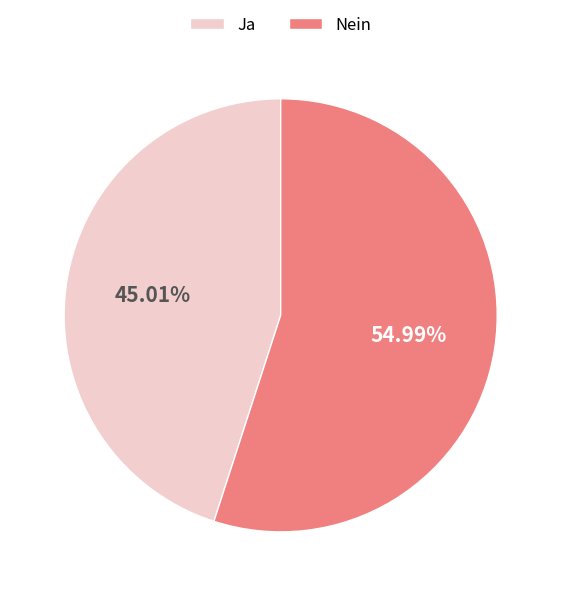

Which slice is the largest?

Nein